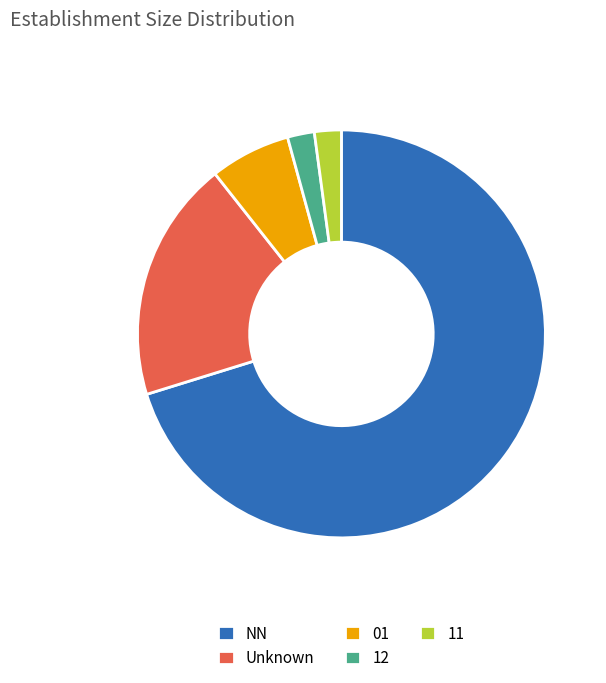

Is the sum of 12 and Unknown greater than half?

No